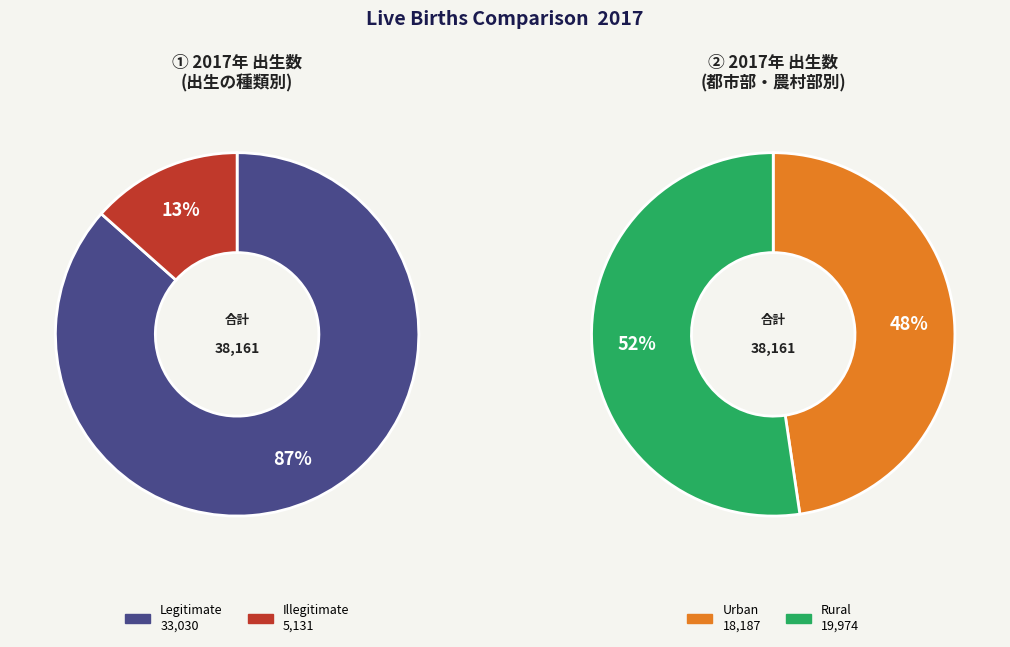

Is there a majority slice in this chart?

Yes